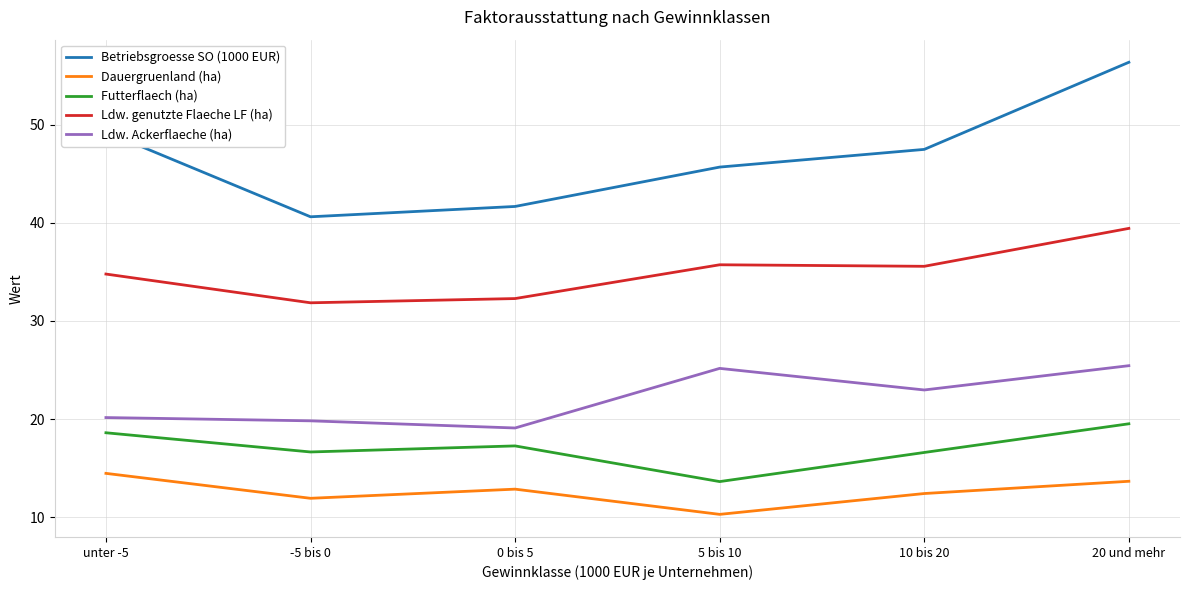

How many values in the Ldw. Ackerflaeche (ha) series are below 22?

3